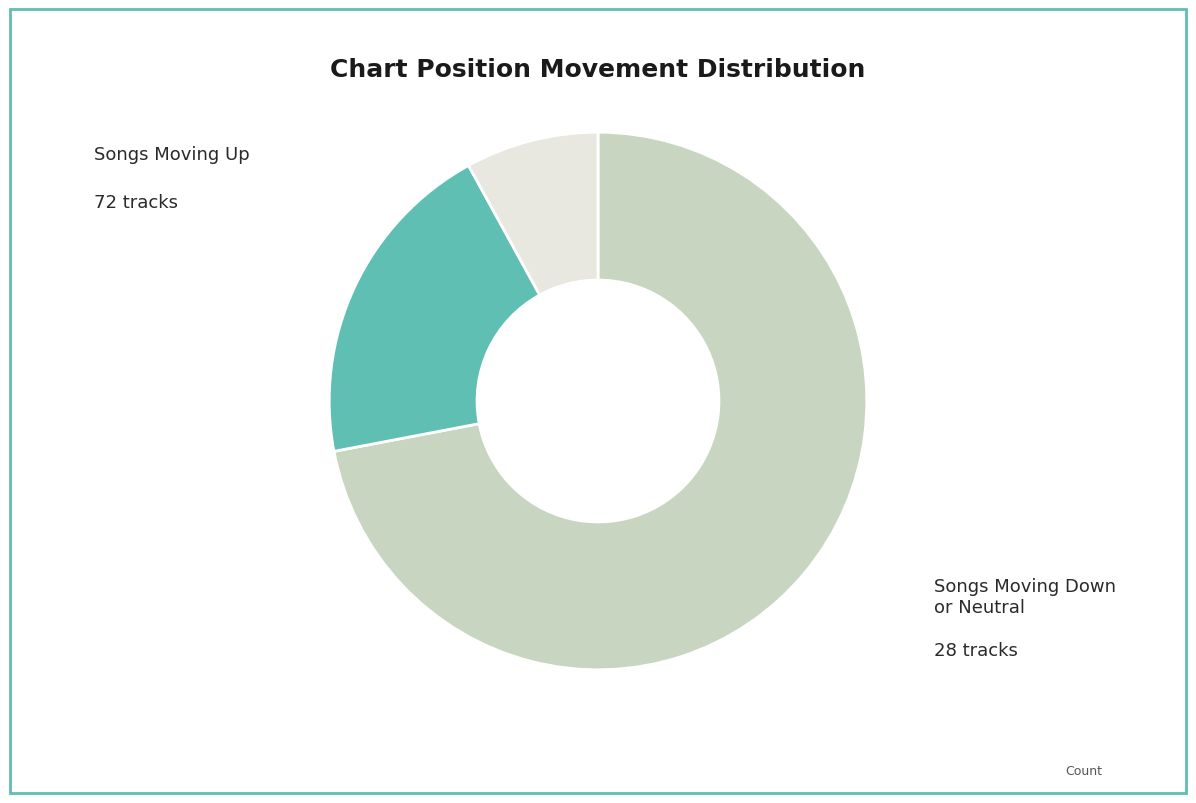

Is there any slice that represents more than half of the pie?

Yes